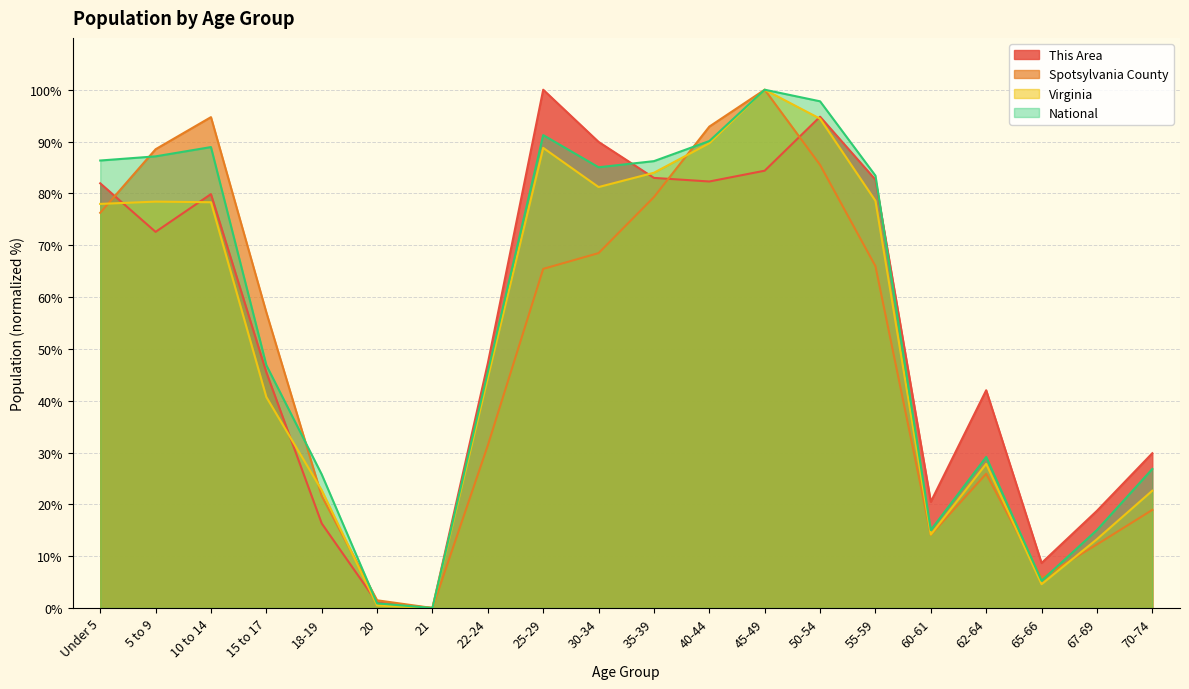

True or false: National has a value of 4.6 at 67-69.

False